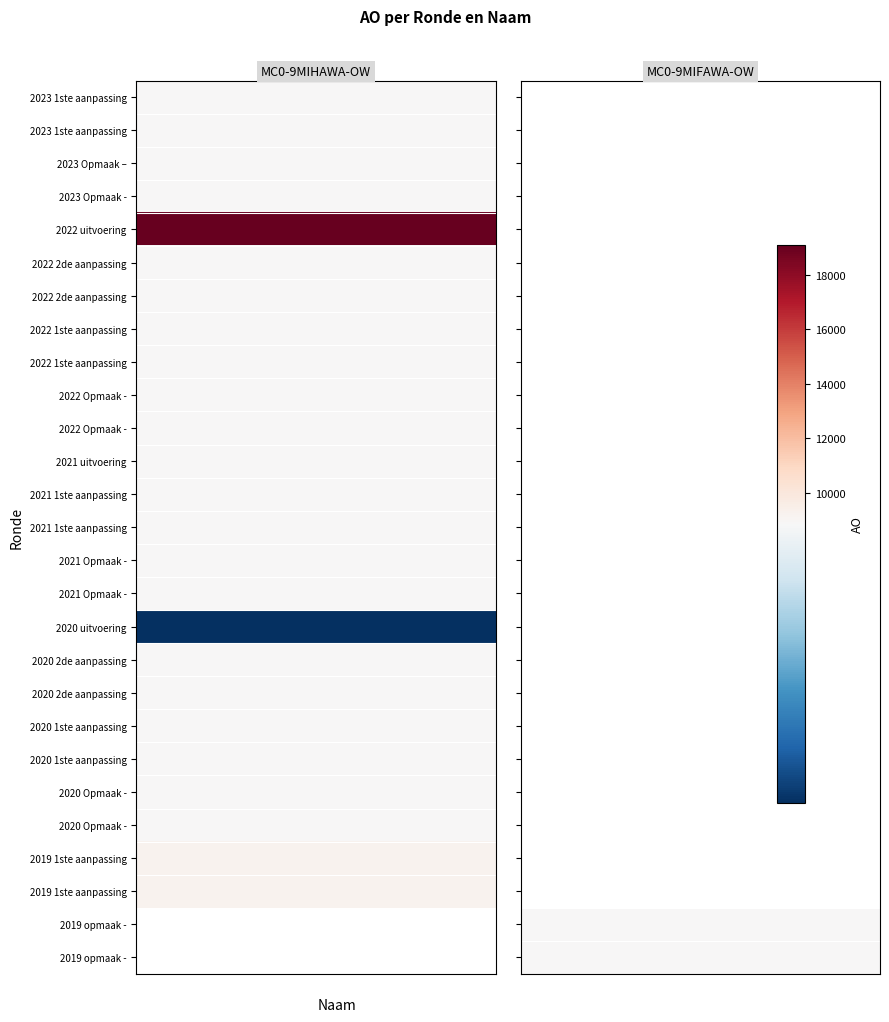

Rank the series by their average value, from highest to lowest.

MC0-9MIHAWA-OW, MC0-9MIFAWA-OW